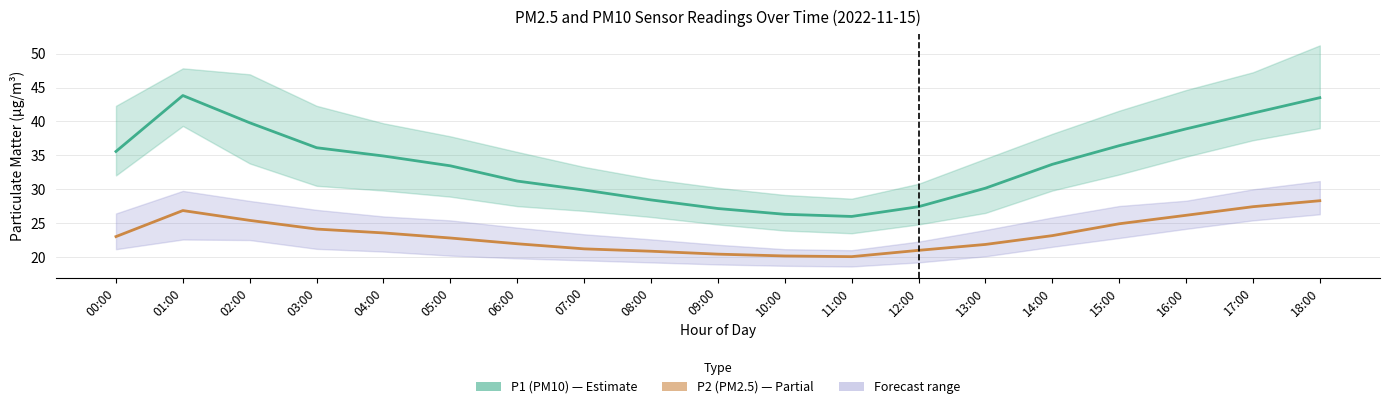

How many interior local valleys does the P1 (PM10) series have?

1